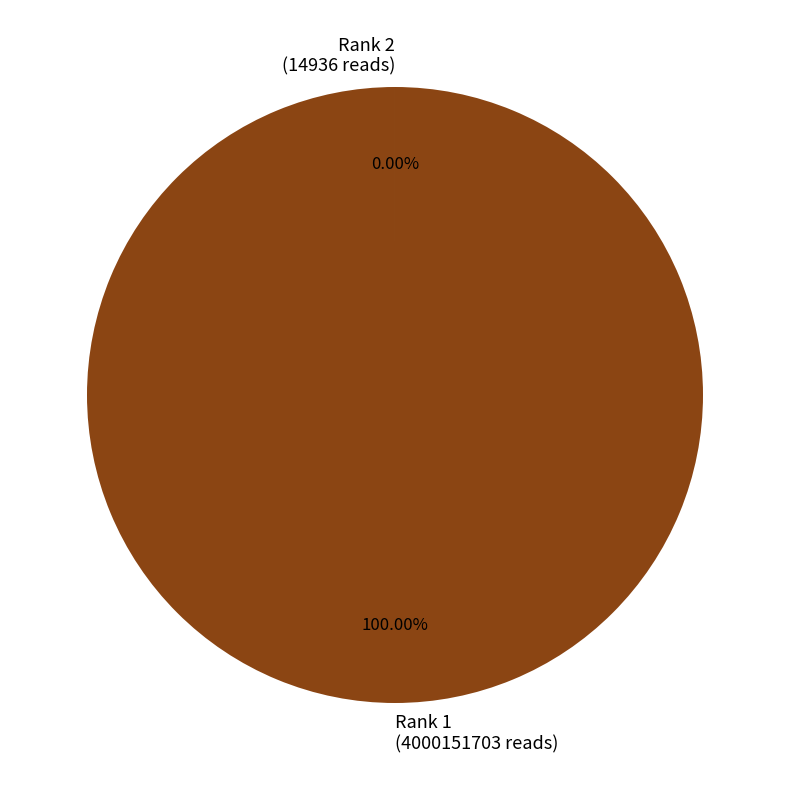

What is the smallest slice in the pie chart?

Rank 2
(14936)